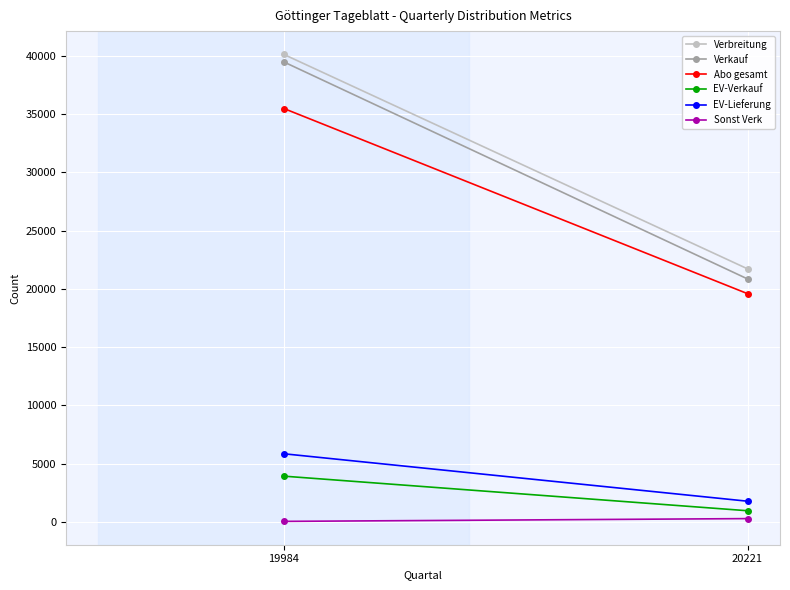

Rank the series by their maximum value, from highest to lowest.

Verbreitung, Verkauf, Abo gesamt, EV-Lieferung, EV-Verkauf, Sonst Verk